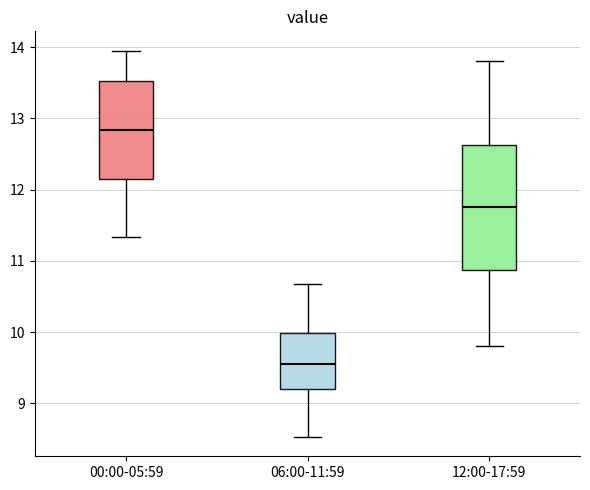

Where is the upper edge of the box for 00:00-05:59 on the y-axis? The values are not printed on the chart, so give them approximately, as read against the axis.

13.5